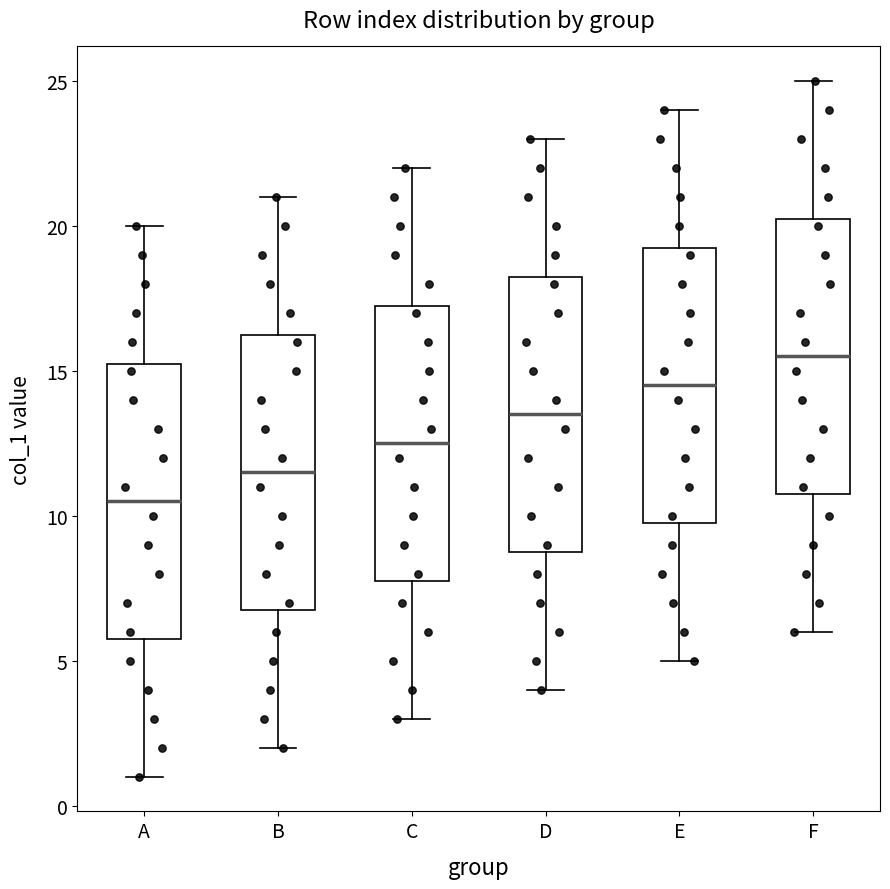

Reading left to right, read every box against the y-axis: the position of its median line, the range the box covers, and the ends of its whiskers. The values are not printed on the chart, so give them approximately, as read against the axis.

A: median 10.5, box 6.0 to 15.5, whiskers 1.0 to 20.0
B: median 11.5, box 7.0 to 16.5, whiskers 2.0 to 21.0
C: median 12.5, box 8.0 to 17.5, whiskers 3.0 to 22.0
D: median 13.5, box 9.0 to 18.5, whiskers 4.0 to 23.0
E: median 14.5, box 10.0 to 19.5, whiskers 5.0 to 24.0
F: median 15.5, box 11.0 to 20.5, whiskers 6.0 to 25.0